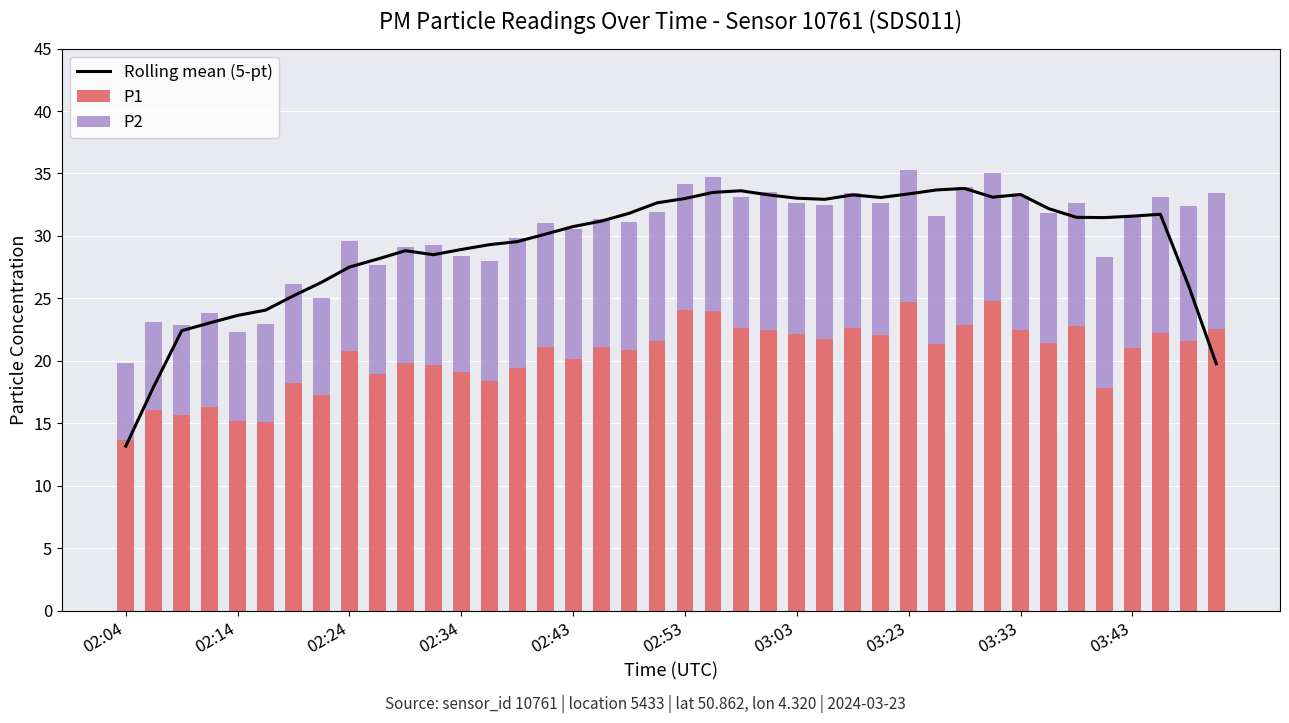

At 29, list the series in order from largest to smallest.

Rolling mean (5-pt), P1, P2